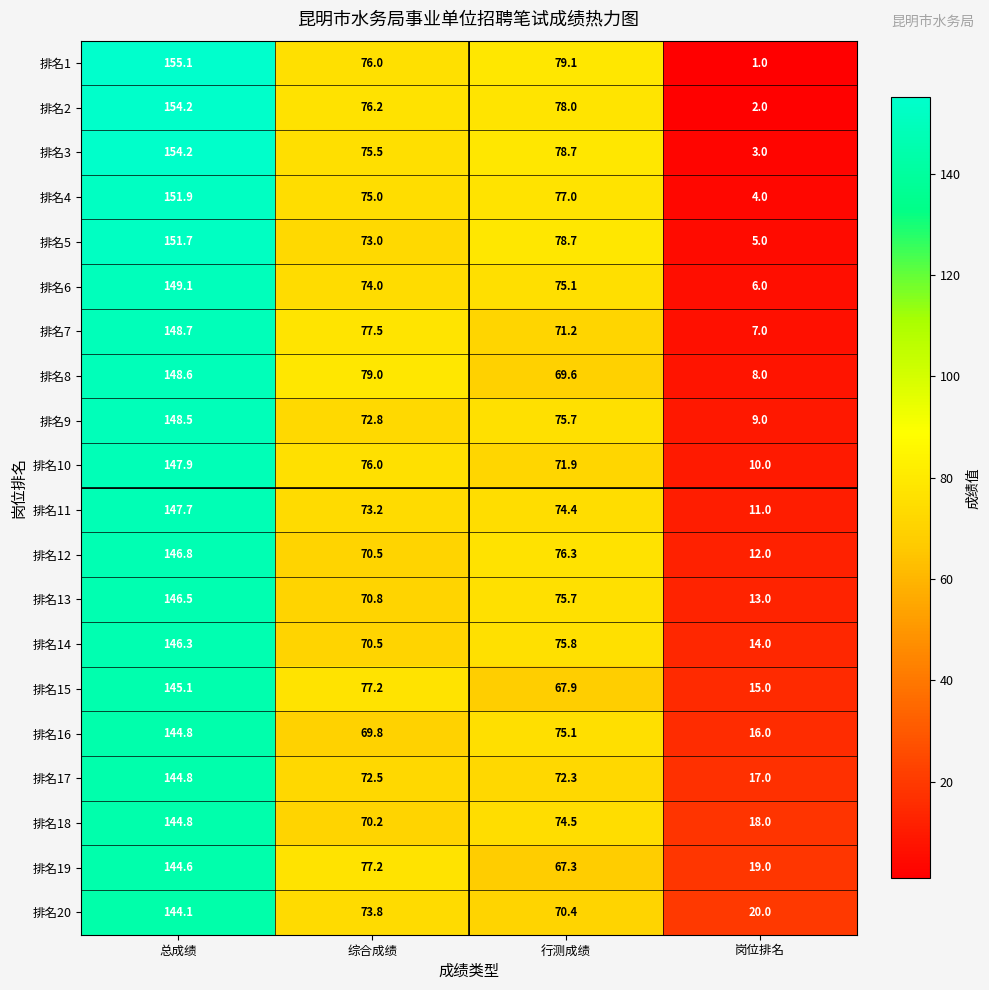

Is it true that 排名1 equals 34.4 at 行测成绩?

False